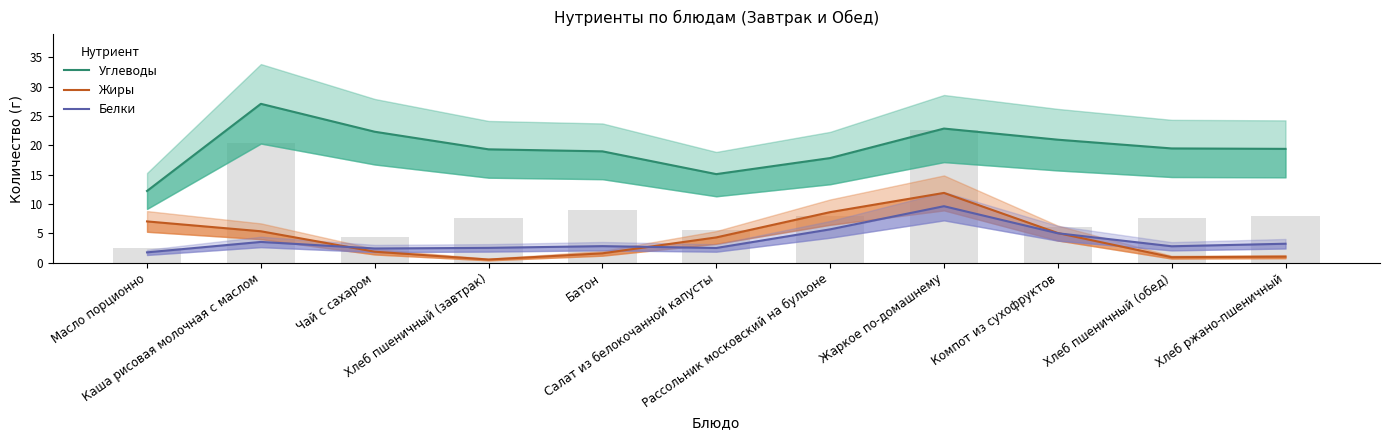

Between Масло порционно and Хлеб ржано-пшеничный, which series saw the biggest shift?

Углеводы